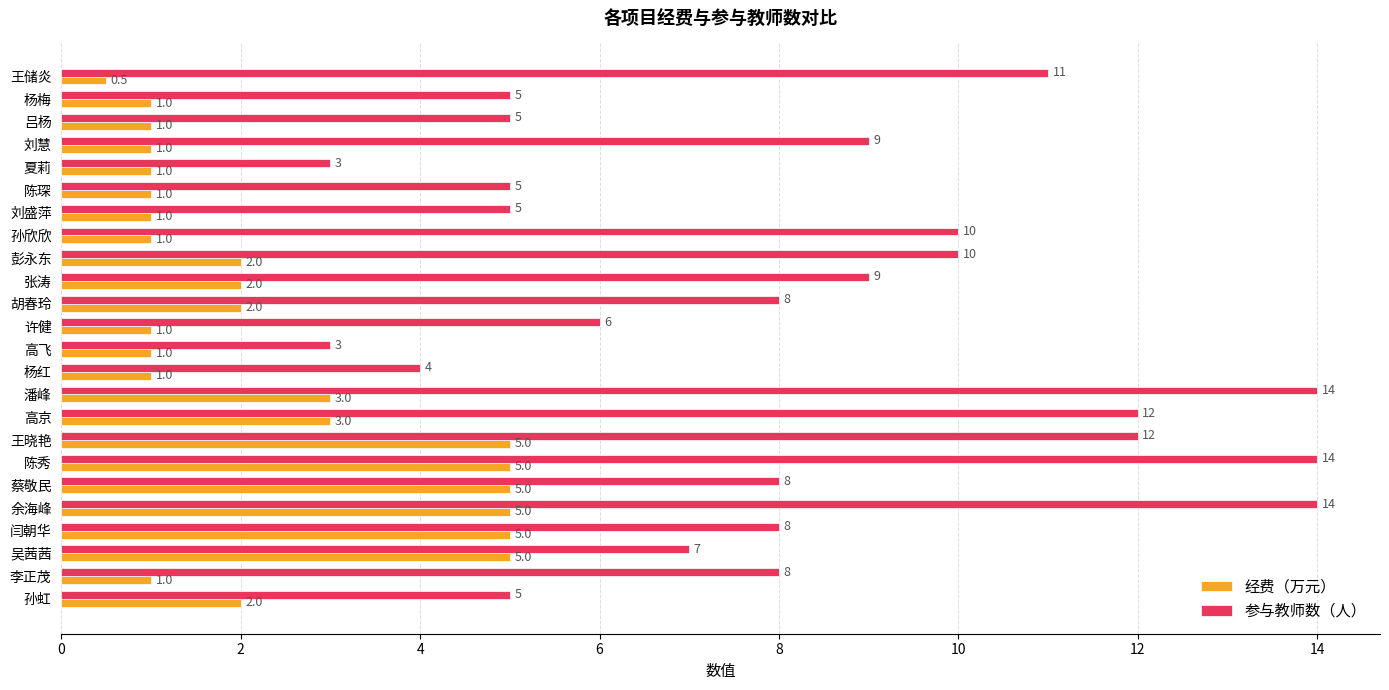

Rank the series by their average value, from lowest to highest.

经费（万元）, 参与教师数（人）